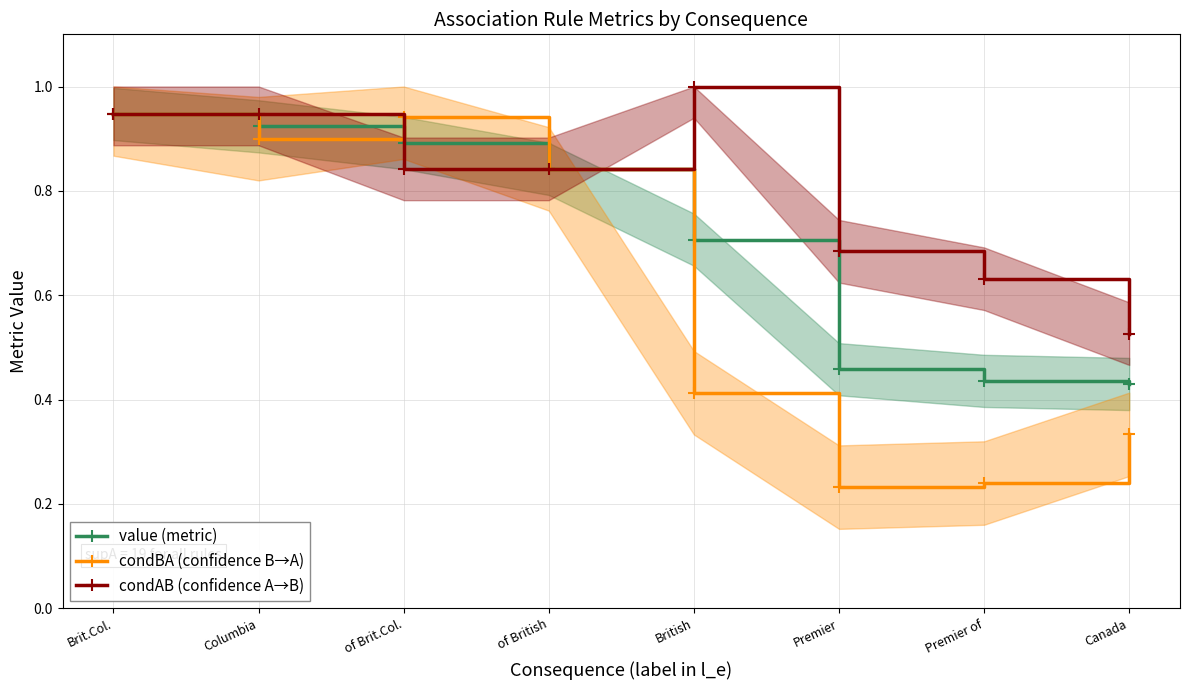

What is the value of the condBA (confidence B→A) point at the 2nd from the left?

0.9